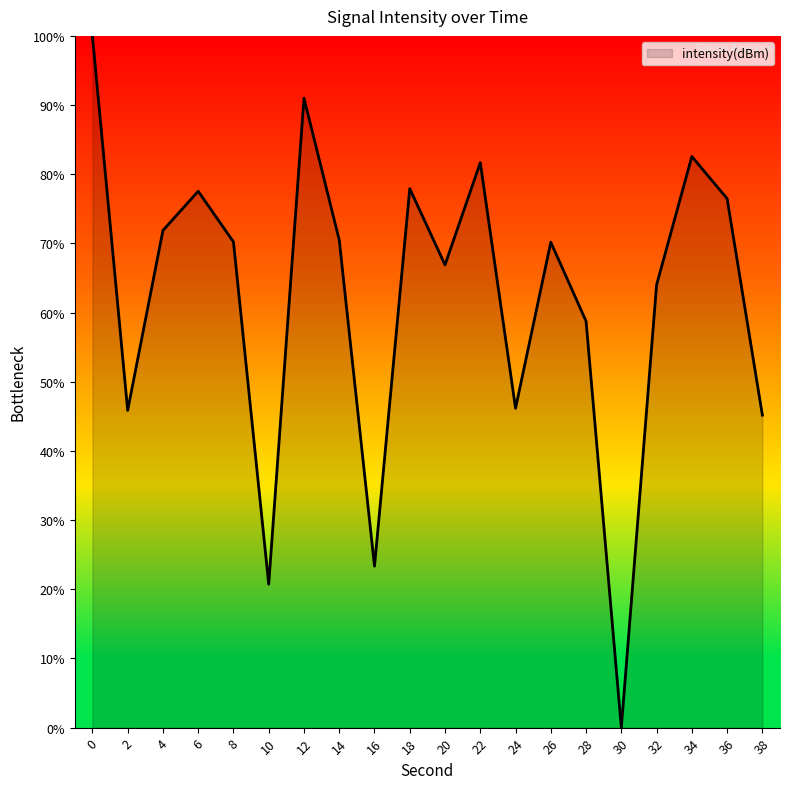

What is the difference between the values at 16 and 24?

22.8